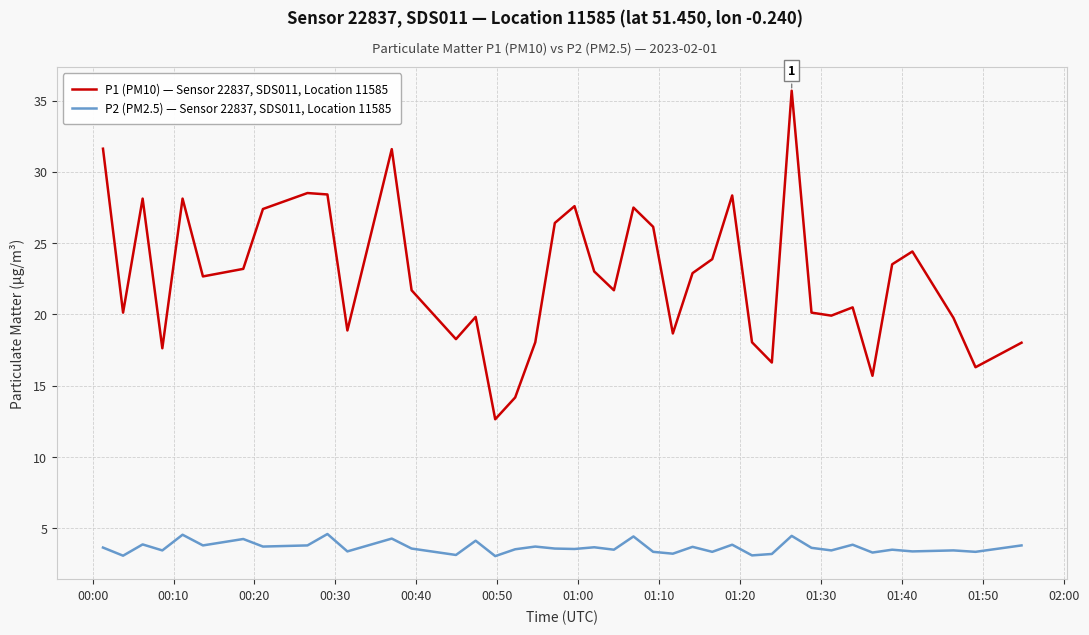

List the series in order of their peak value, highest first.

P1 (PM10) — Sensor 22837, SDS011, Location 11585, P2 (PM2.5) — Sensor 22837, SDS011, Location 11585